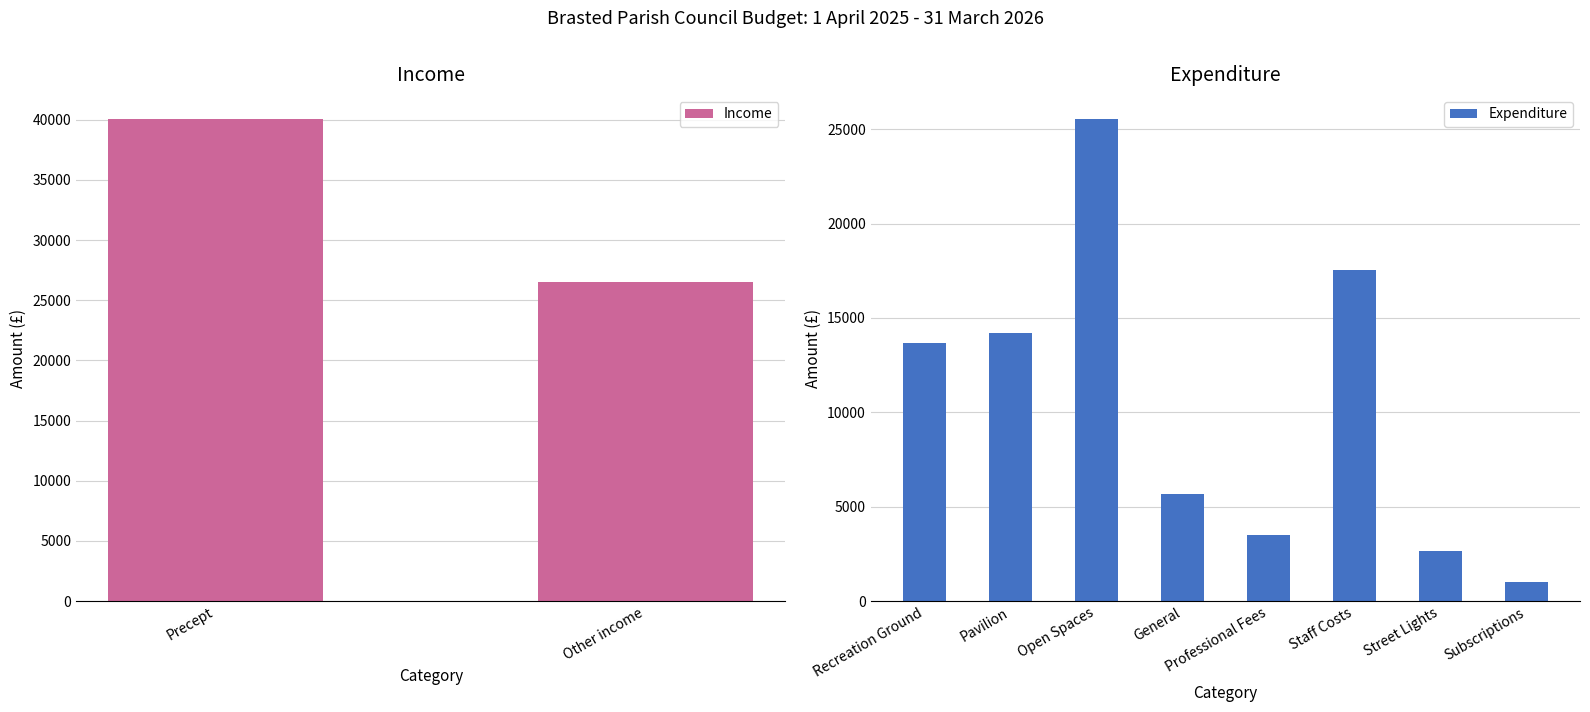

Rank the categories by Expenditure value from highest to lowest.

Open Spaces, Staff Costs, Pavilion, Recreation Ground, General, Professional Fees, Street Lights, Subscriptions